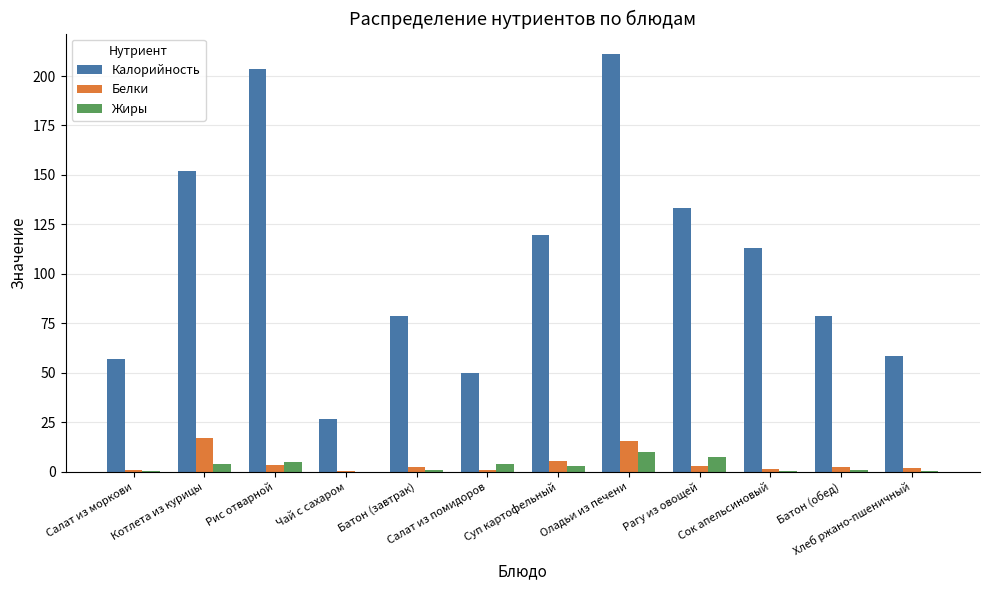

What is the sum of the Калорийность values at Салат из помидоров and Оладьи из печени?

260.8